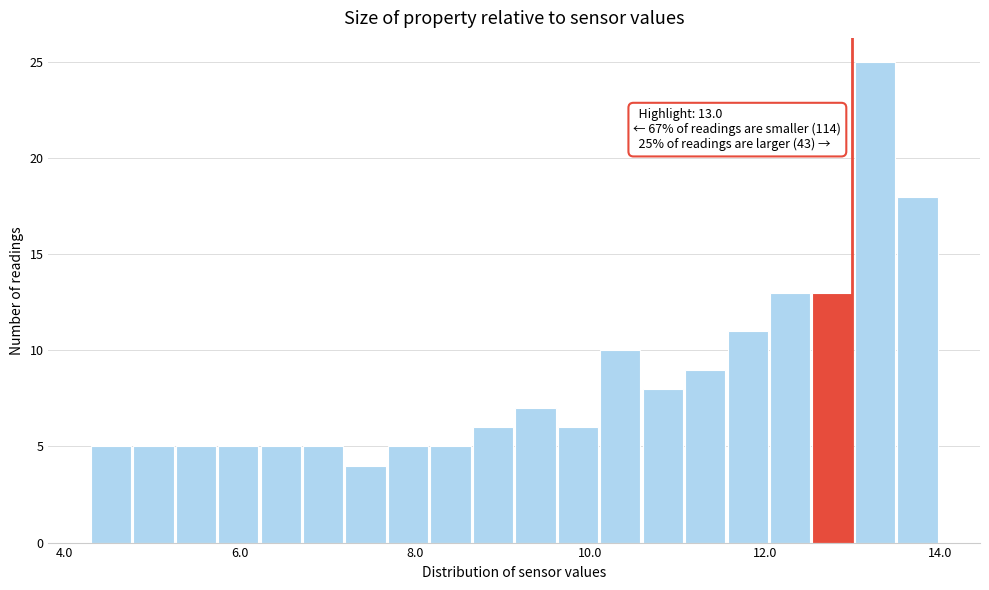

Around what value on the x-axis is the tallest bar? Give the approximate position of its centre, as read against the axis.

13.2